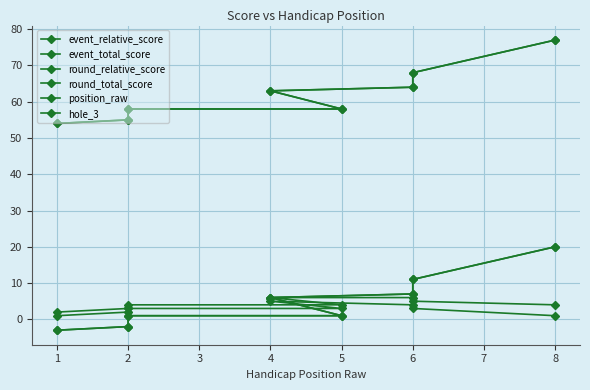

What are all the series names shown in the legend?

event_relative_score, event_total_score, round_relative_score, round_total_score, position_raw, hole_3